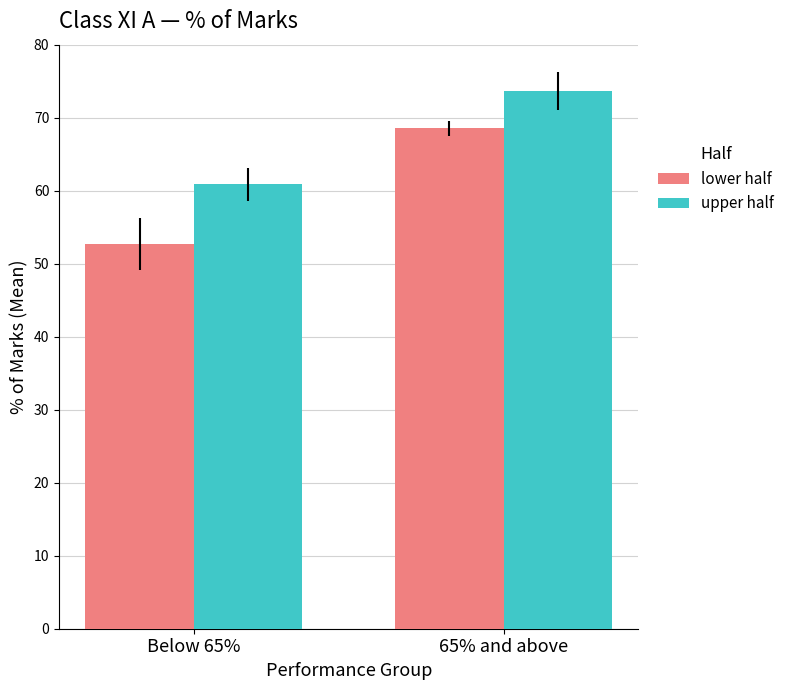

Are the bars horizontal?

No